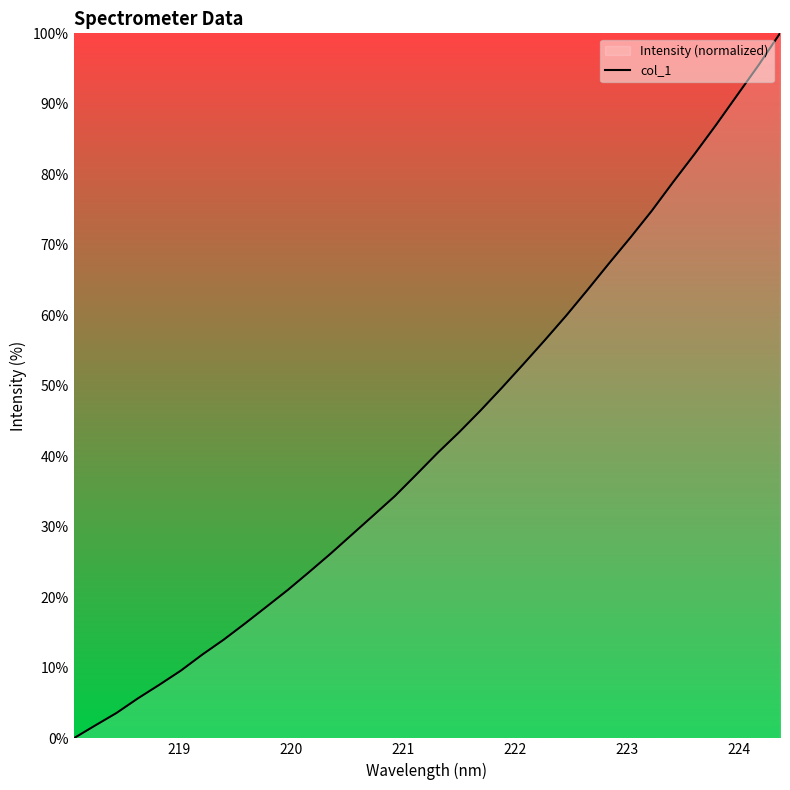

What is the greatest value displayed?

100.0